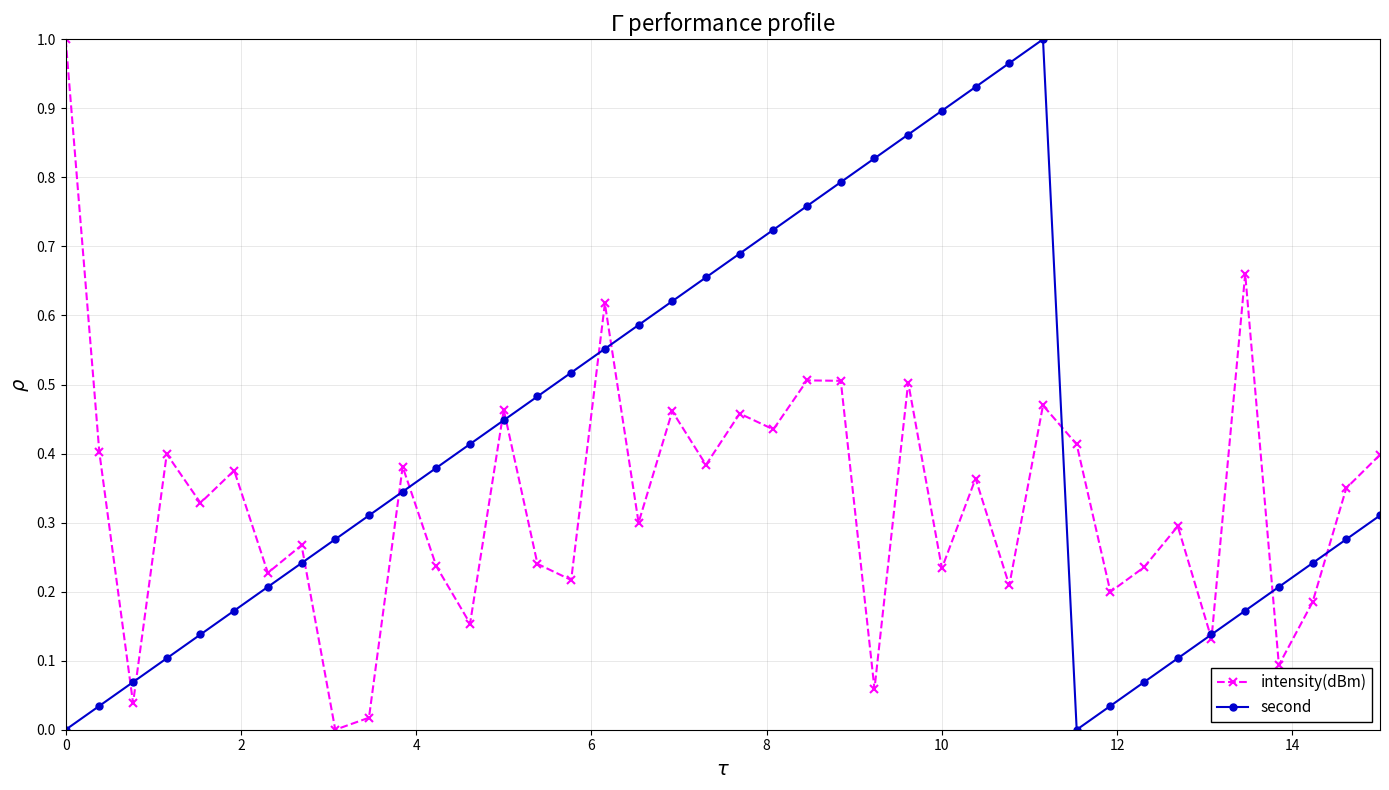

What are all the series names shown in the legend?

intensity(dBm), second